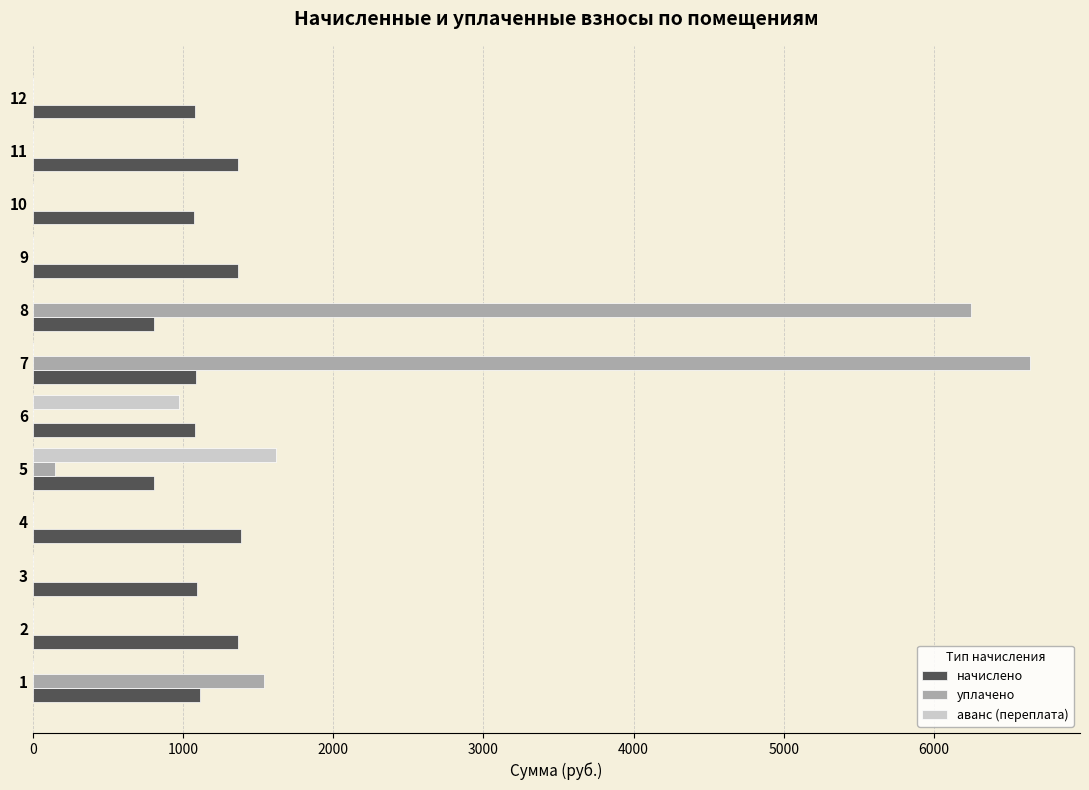

What is the greatest value displayed?

6641.0